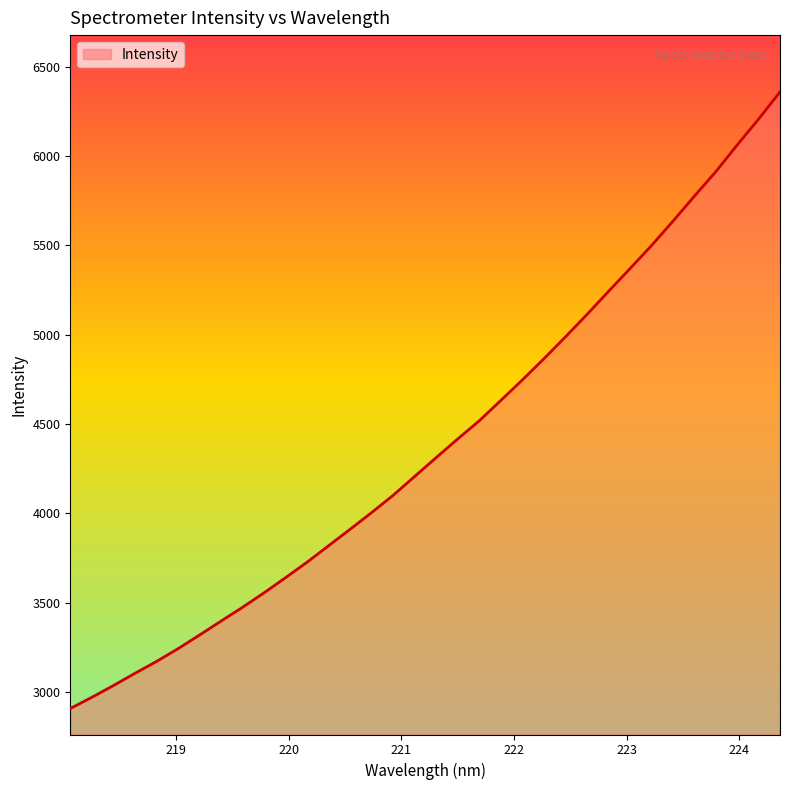

What is the average value?

4388.2